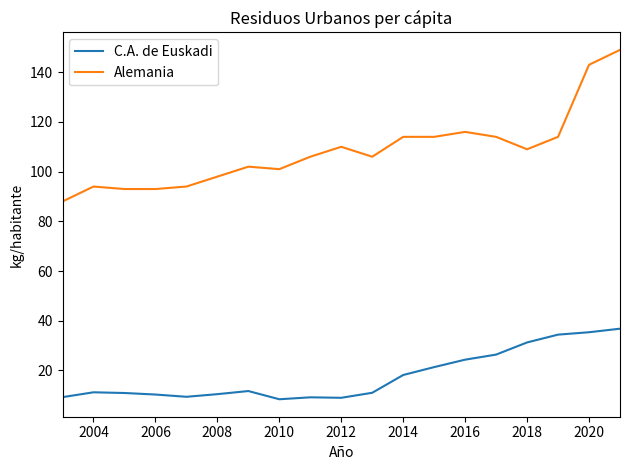

Rank the series by their average value, from lowest to highest.

C.A. de Euskadi, Alemania